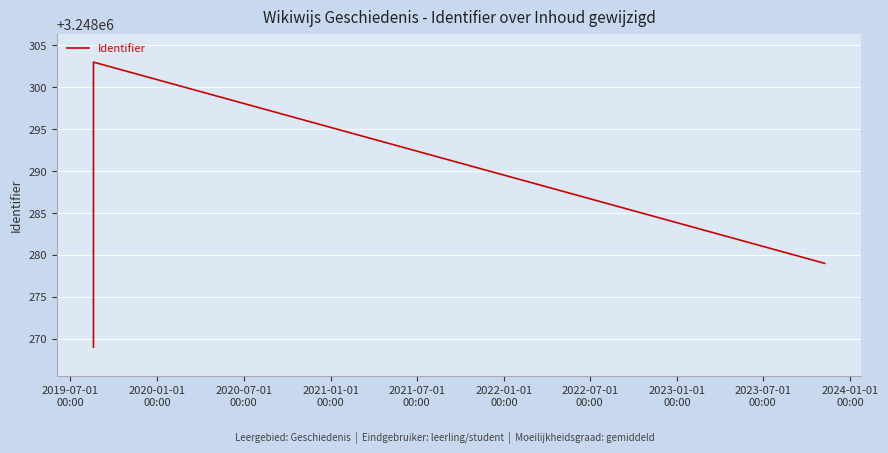

What is the maximum value shown in the chart?

3248303